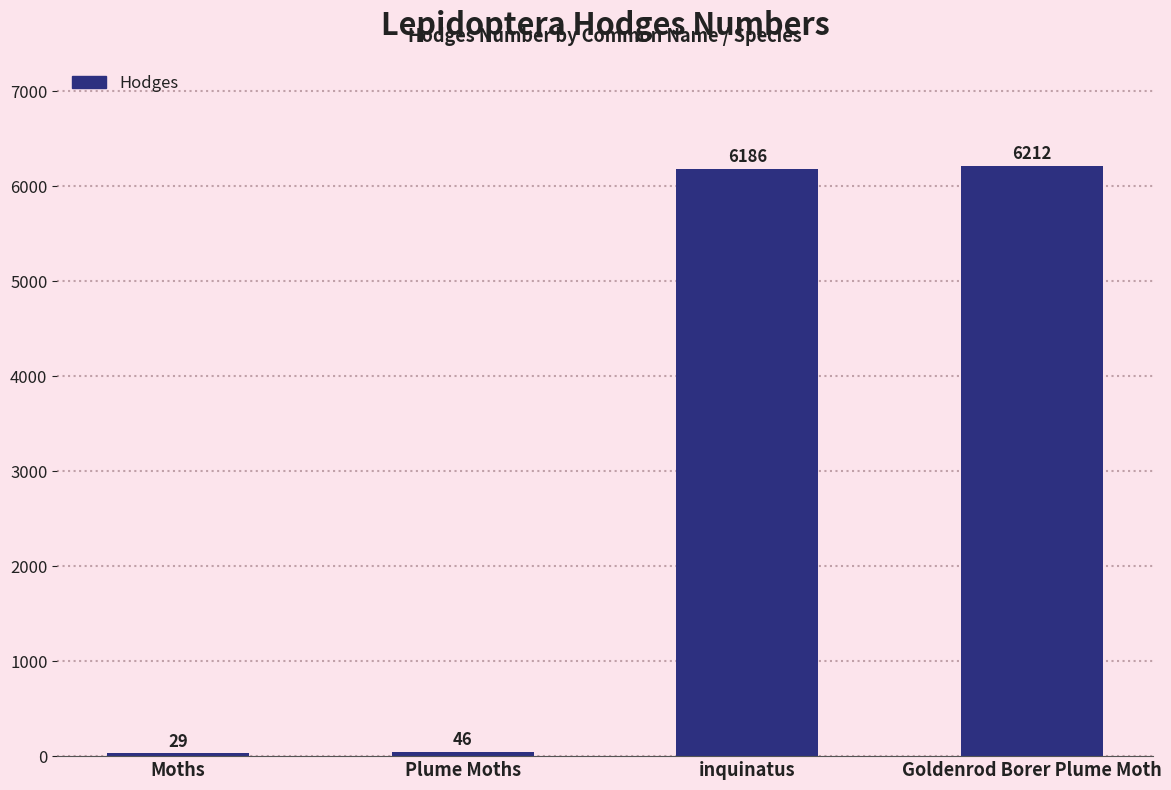

Are the bars horizontal?

No